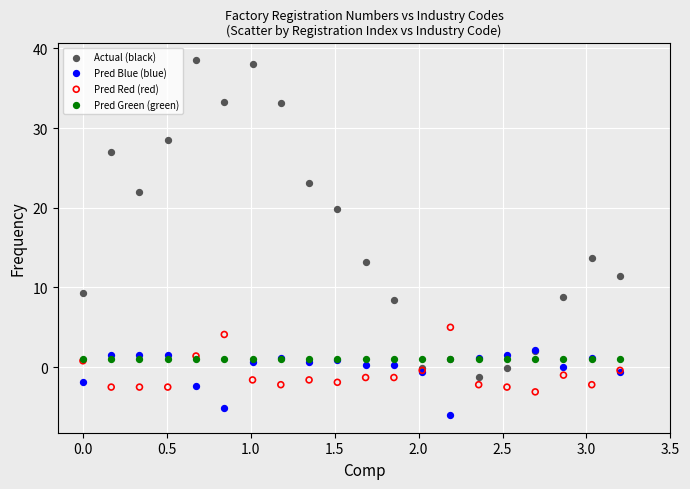

In the Actual (black) series, what Y value is closest to 18?

19.8